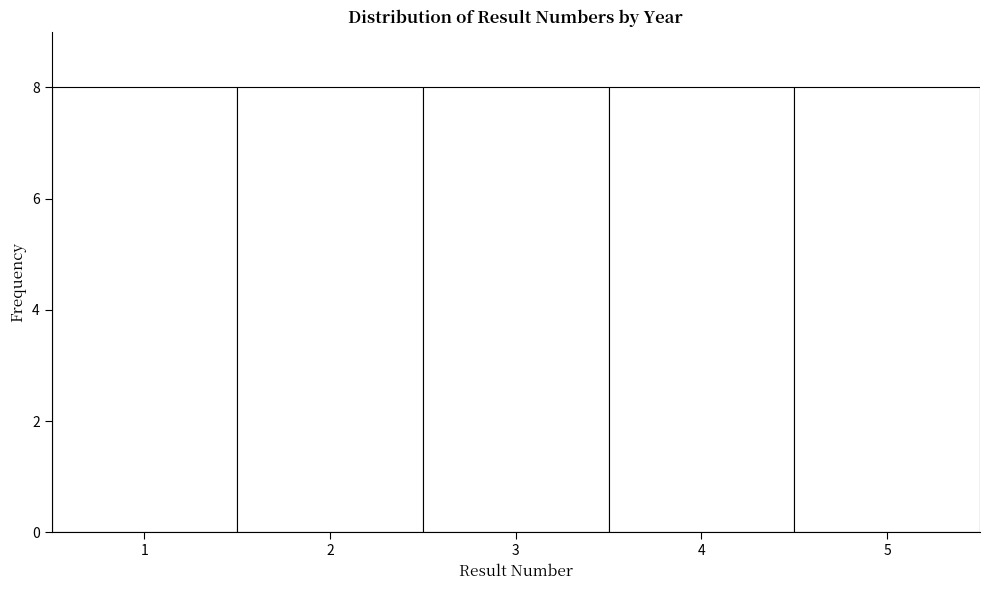

Reading left to right, list every bar in this chart as the range it spans on the x-axis followed by its height. The values are not printed on the chart, so give them approximately, as read against the axis.

0.5 to 1.5: 8
1.5 to 2.5: 8
2.5 to 3.5: 8
3.5 to 4.5: 8
4.5 to 5.5: 8